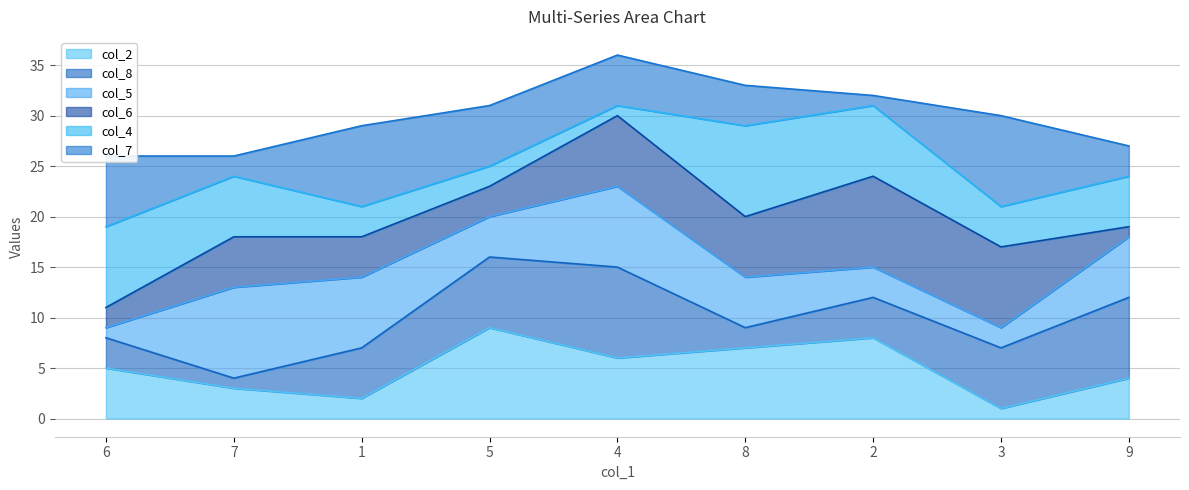

At which label does col_2_line reach its minimum?

3